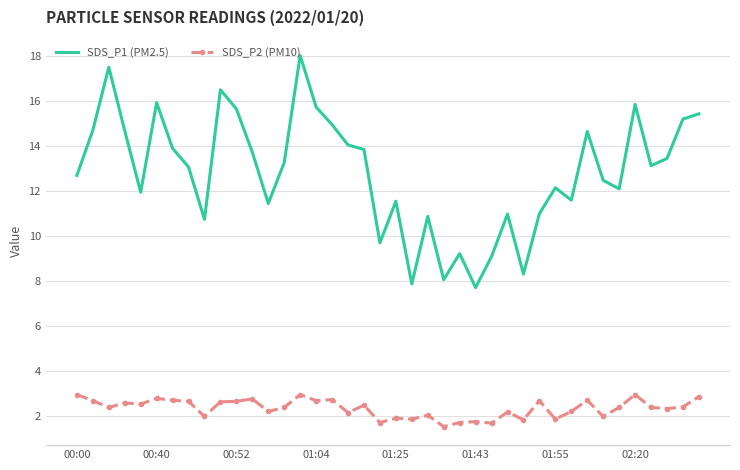

Which series has the largest range (max minus min)?

SDS_P1 (PM2.5)